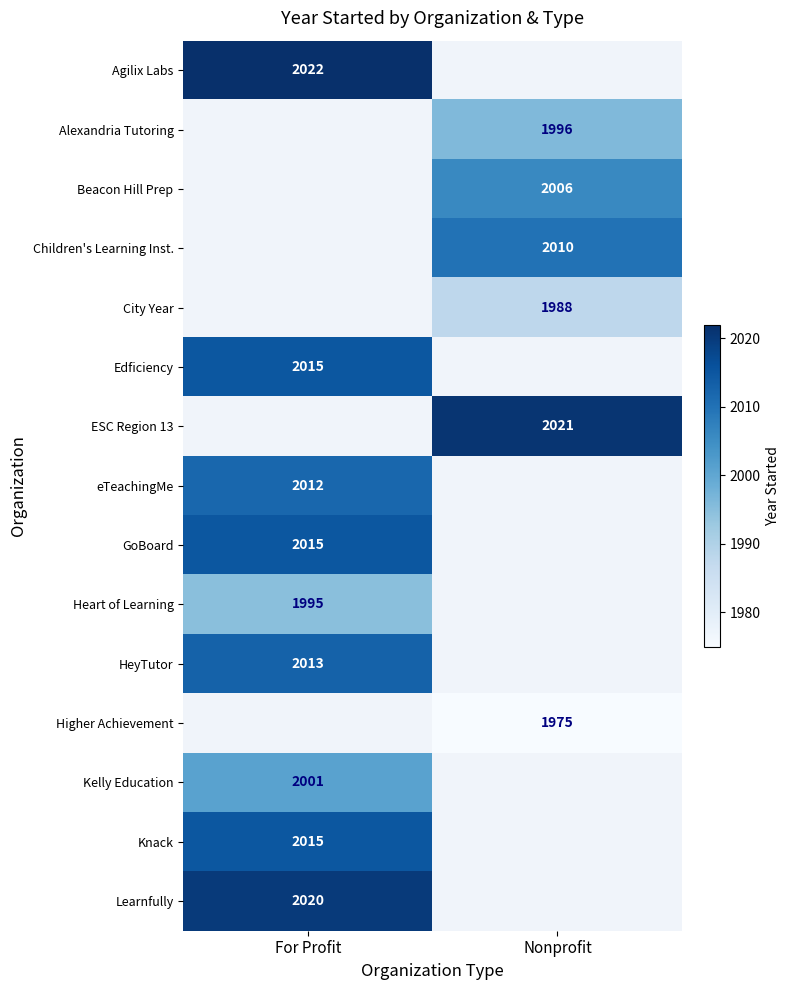

At which category does the chart reach its peak across all series?

For Profit